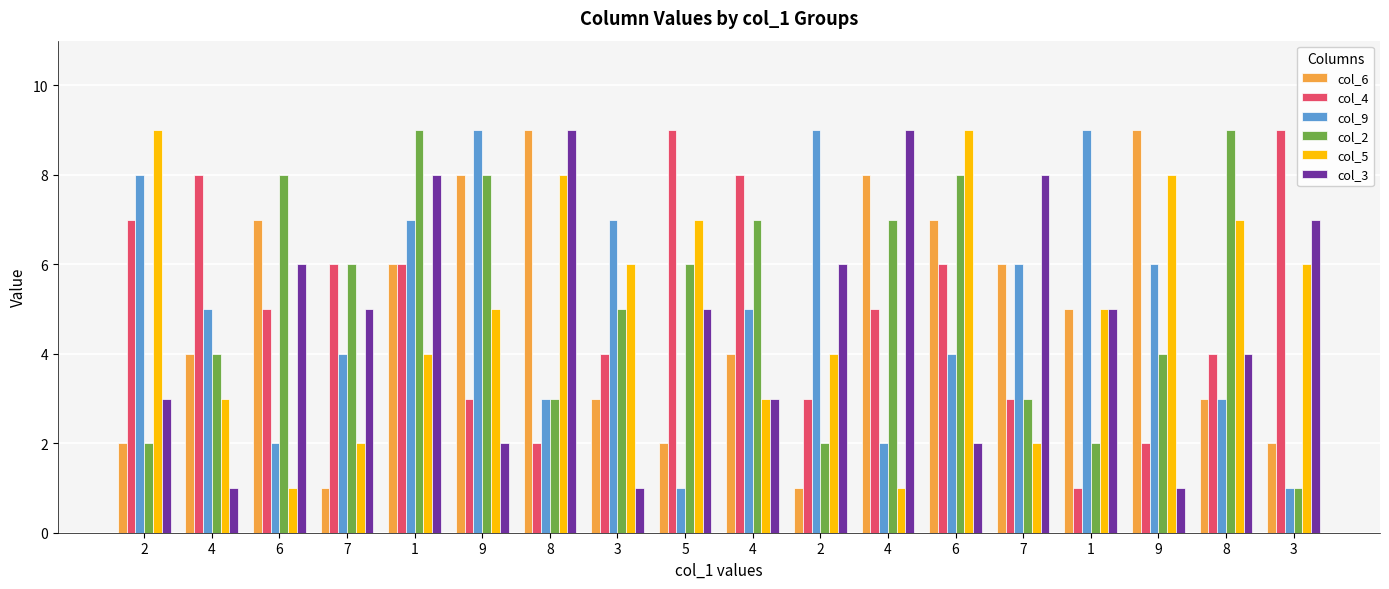

What are all the series names shown in the legend?

col_6, col_4, col_9, col_2, col_5, col_3